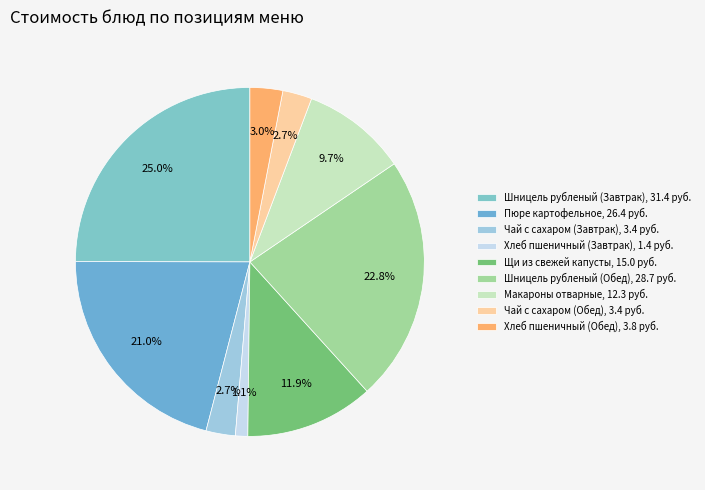

Does any single category account for the majority?

No